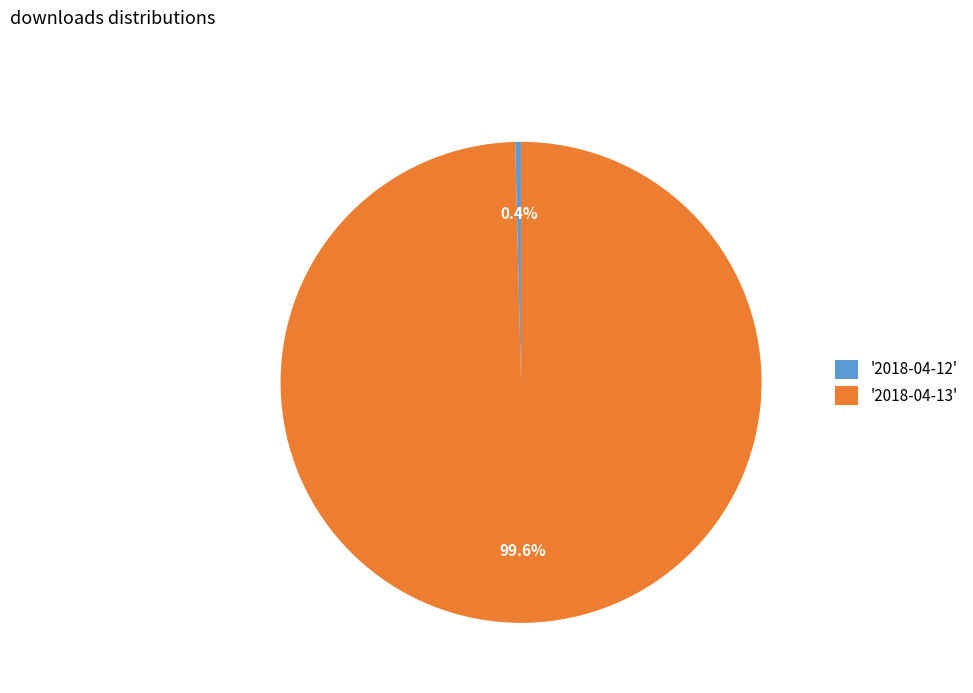

To the nearest percent, what is the average slice percentage?

50%